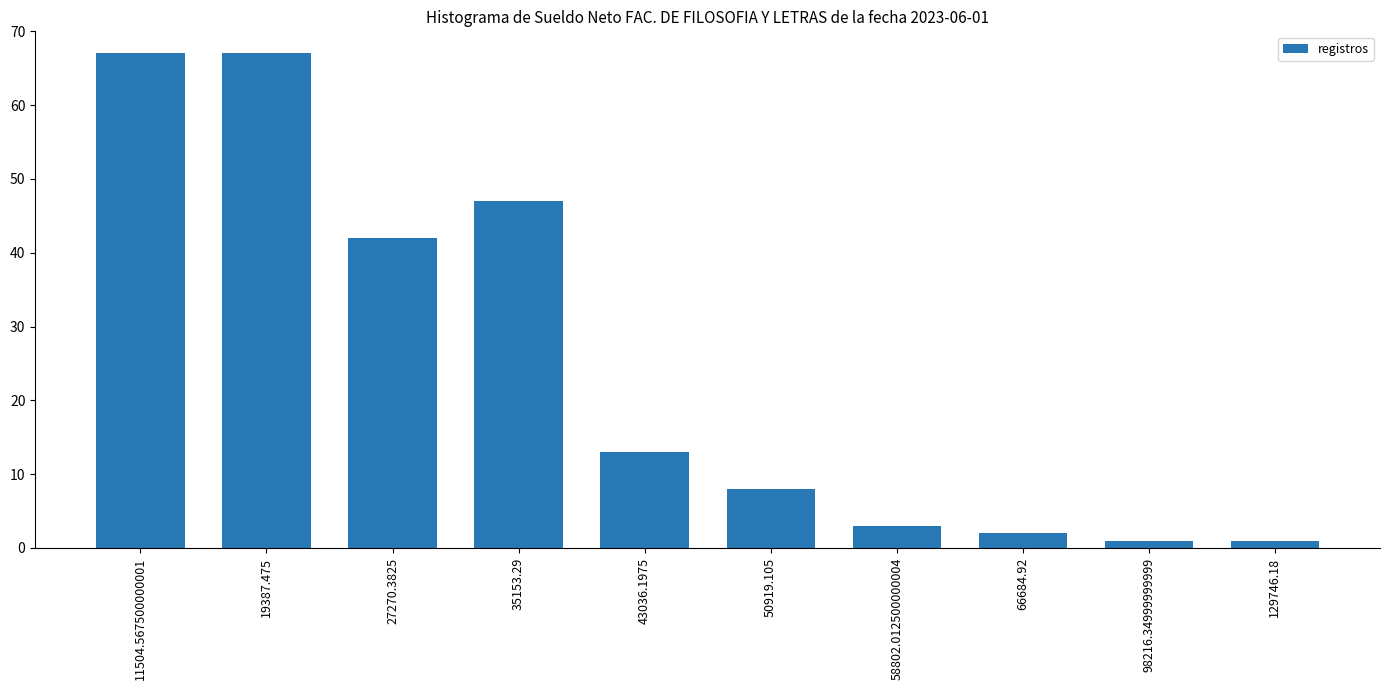

What position from the left is 129746.18?

10